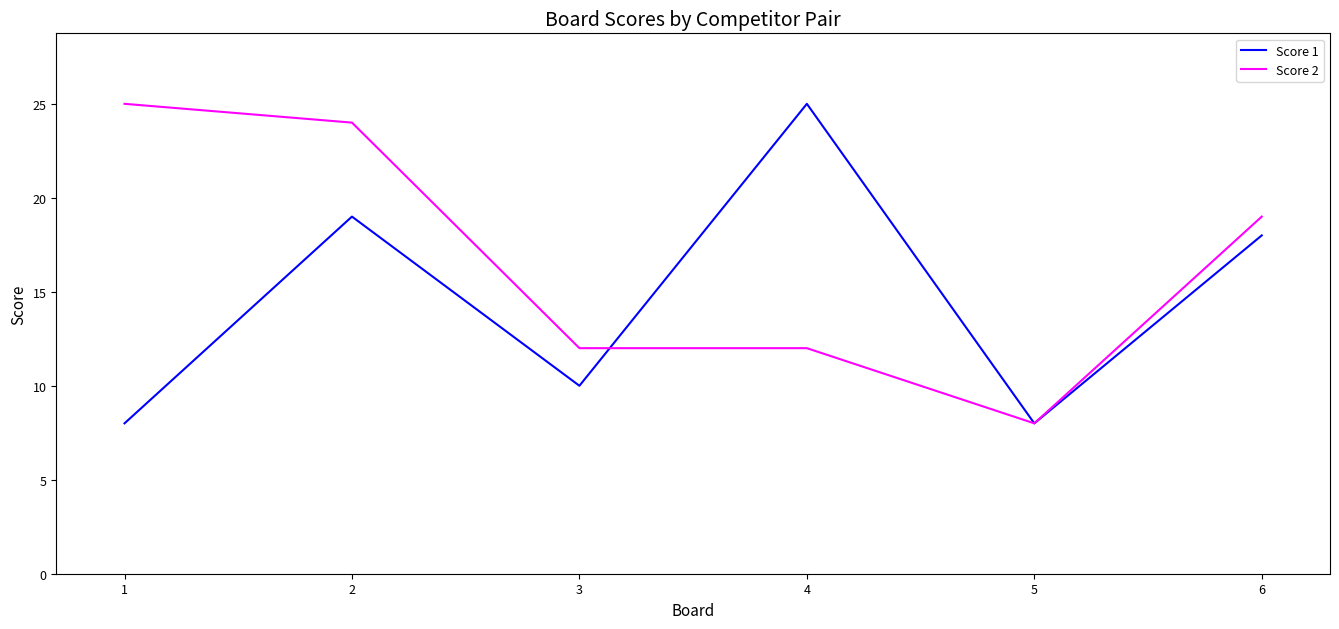

At which category does Score 1 reach its first local peak?

2